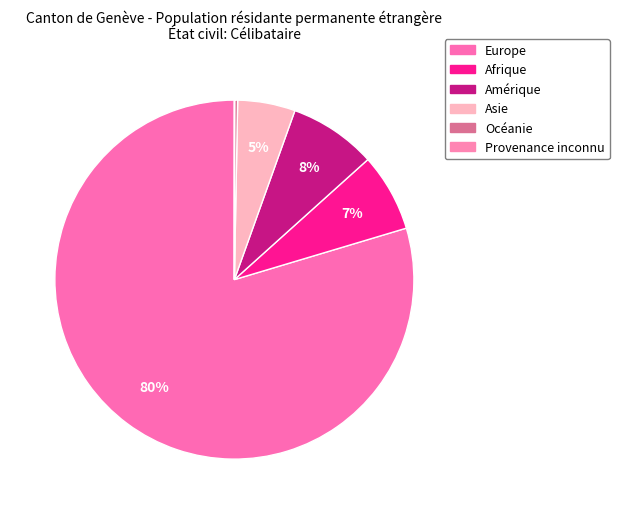

The Asie slice represents 5% of the pie. True or false?

True